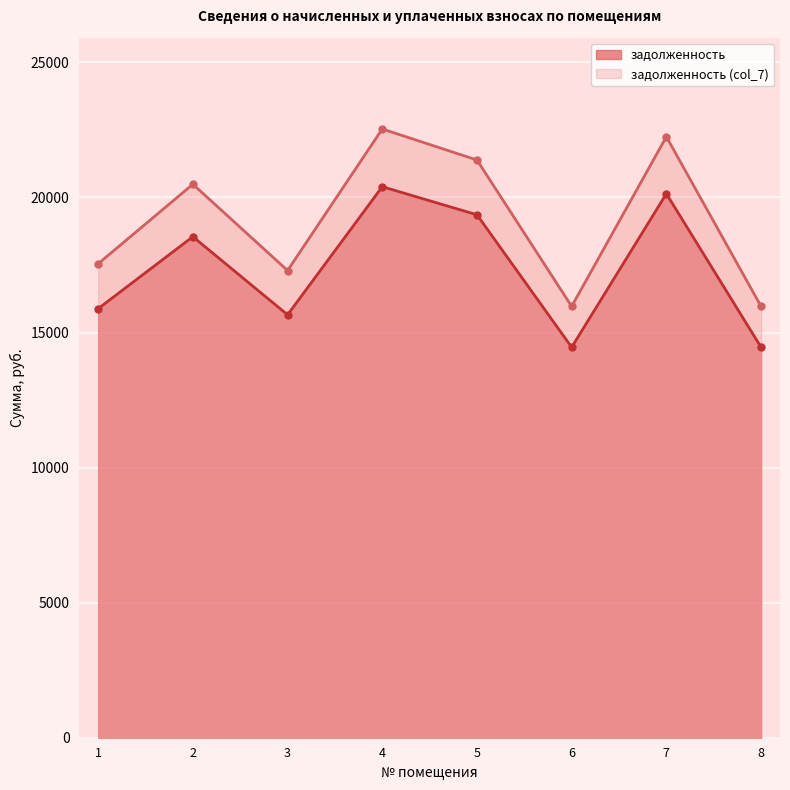

What is the sum of all задолженность (col_7) values?

153448.7